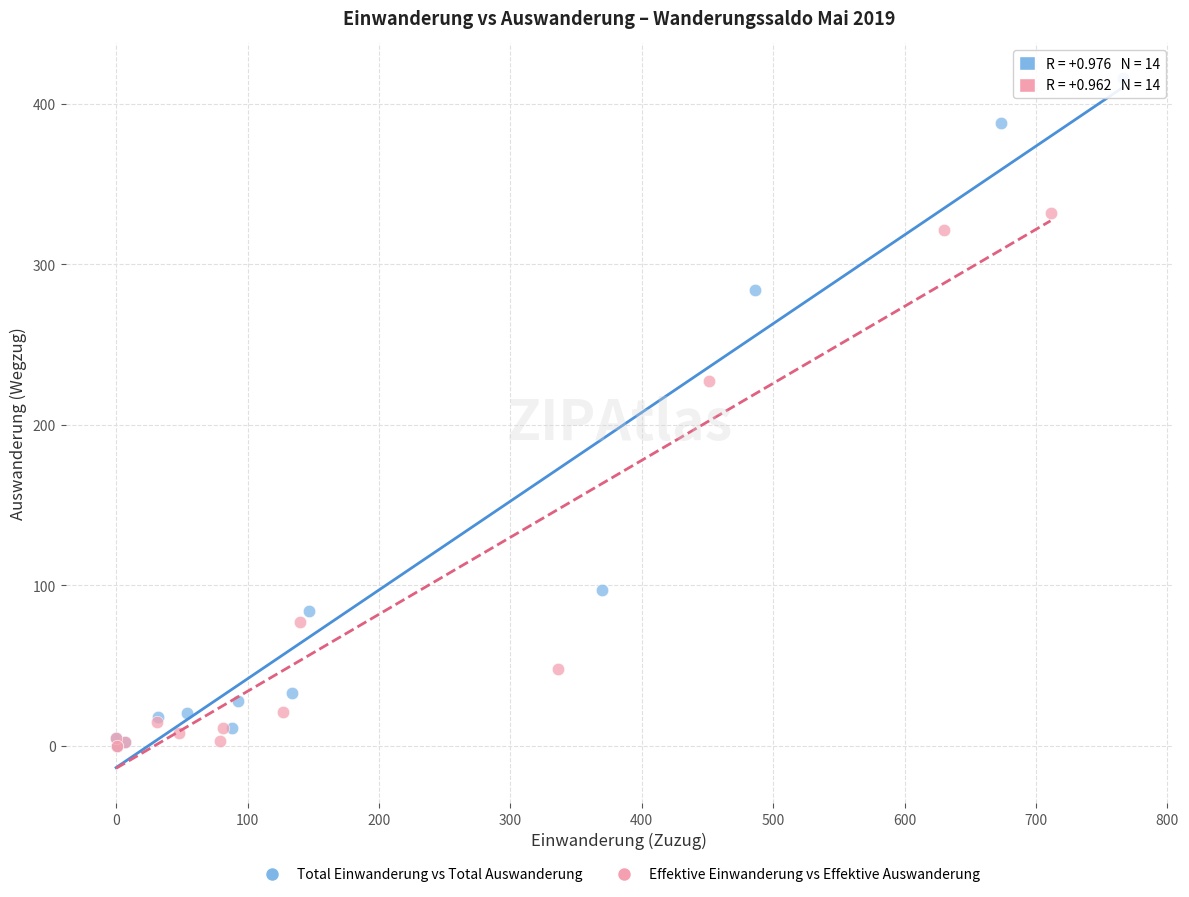

Which series has the widest spread of Y values?

Total Einwanderung vs Total Auswanderung